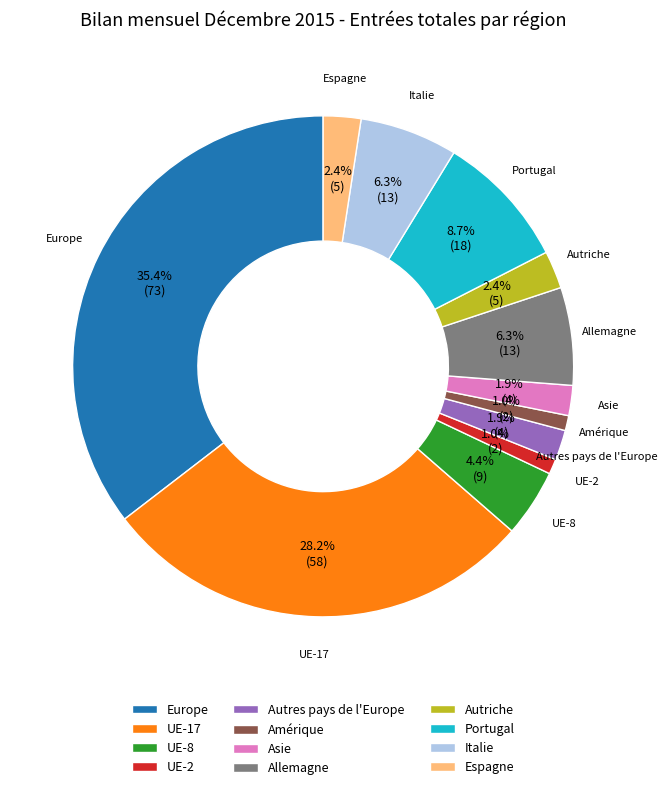

True or false: Asie accounts for 2% of the total.

True